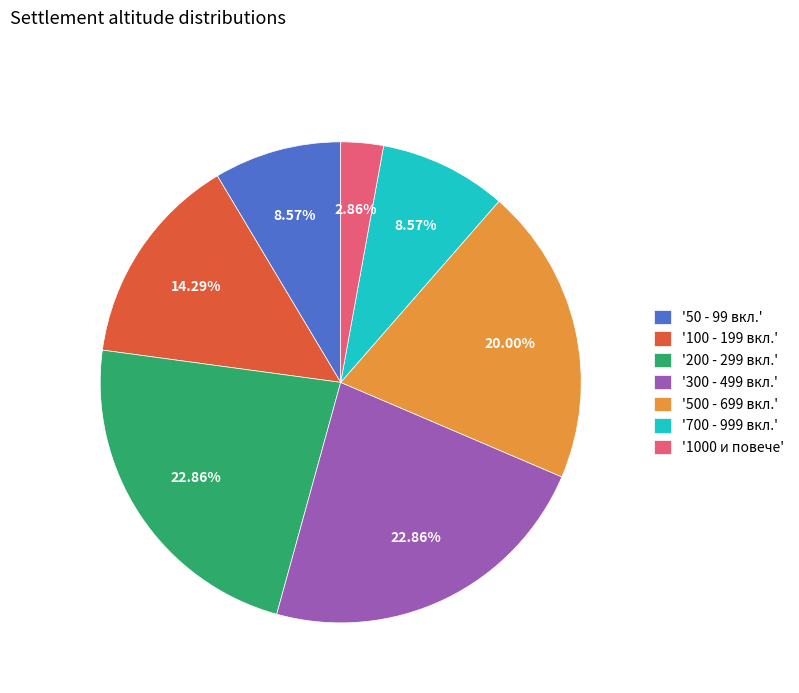

Does '300 - 499 вкл.' account for over 50% of the chart?

No